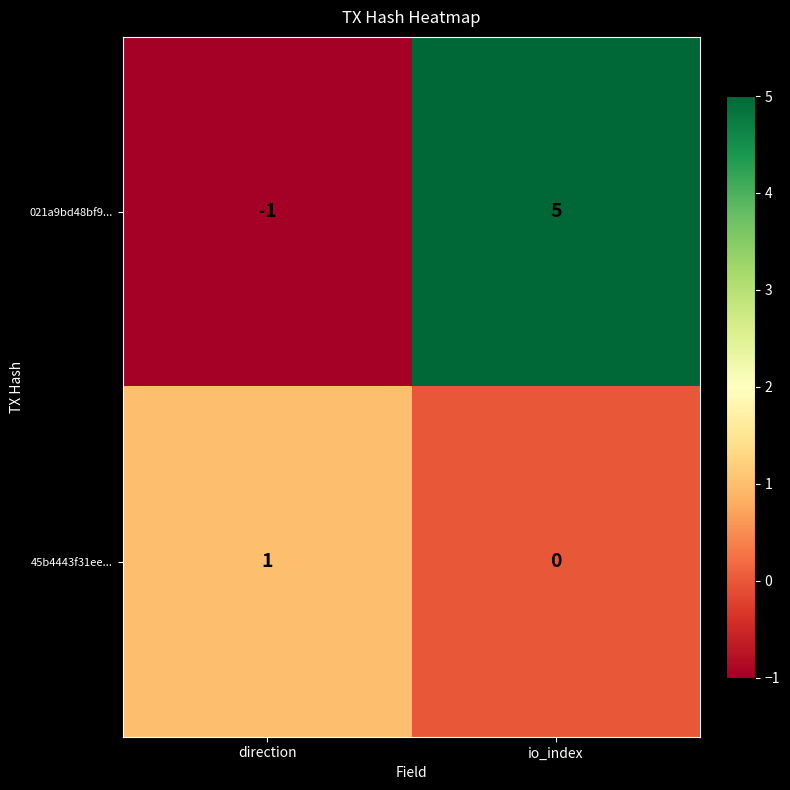

What is the difference between the maximum and minimum values in the 021a9bd48bf9... series?

6